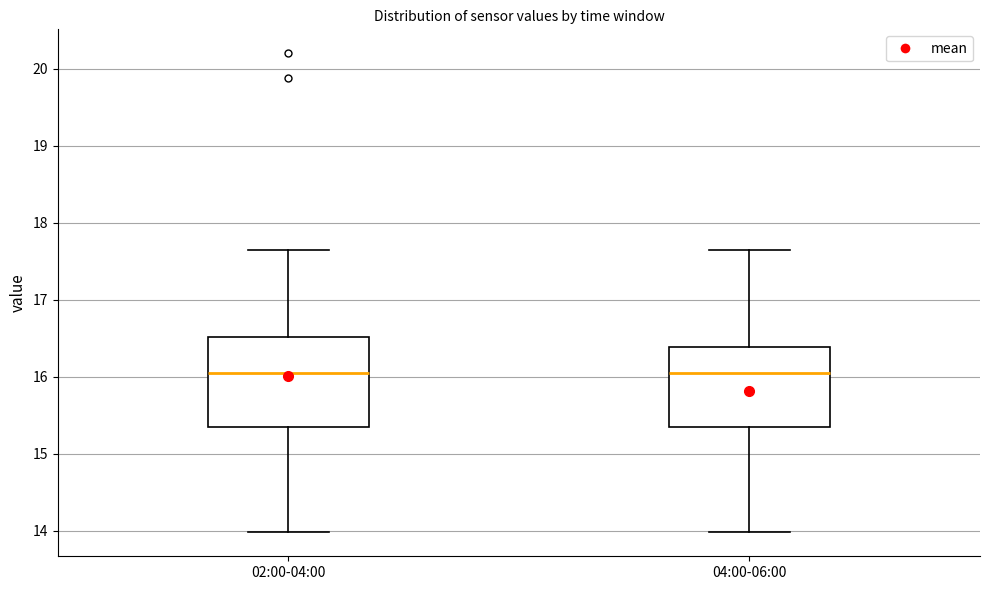

Where does the lower whisker of the box for 04:00-06:00 end on the y-axis? The values are not printed on the chart, so give them approximately, as read against the axis.

14.0